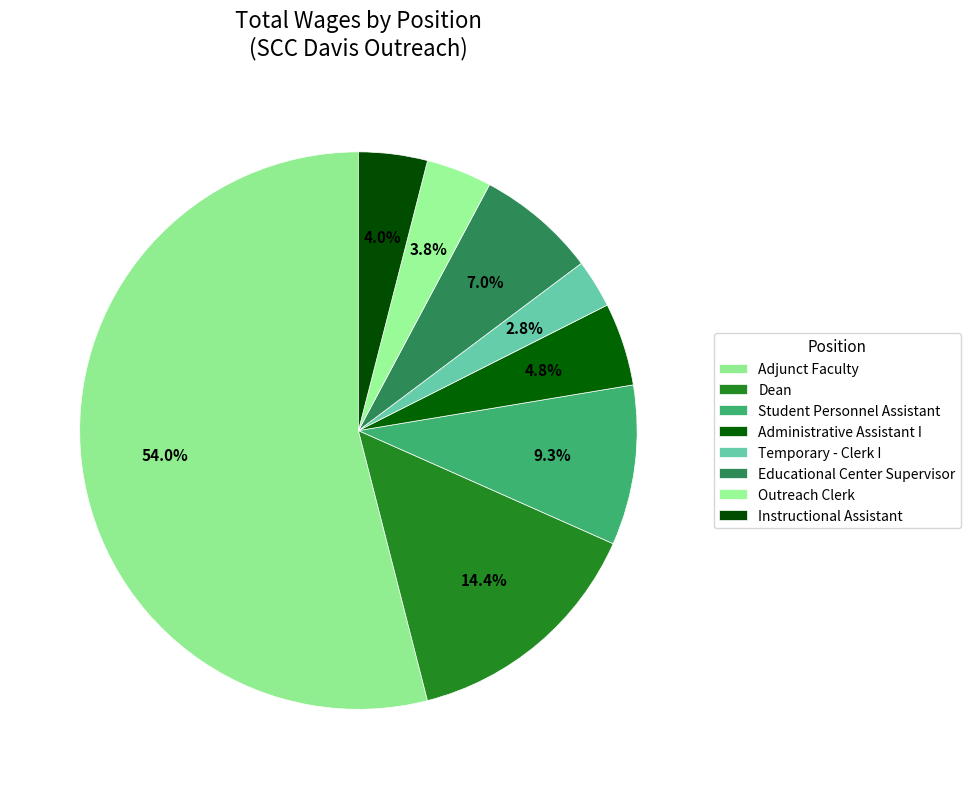

How much of the chart is everything except Outreach Clerk?

96.2%